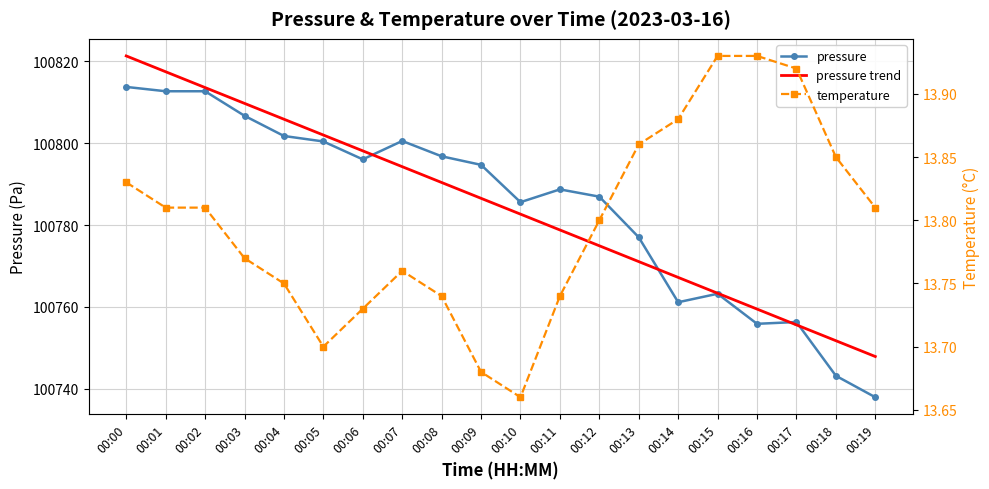

The pressure series shows 170248.7 at 00:03. True or false?

False